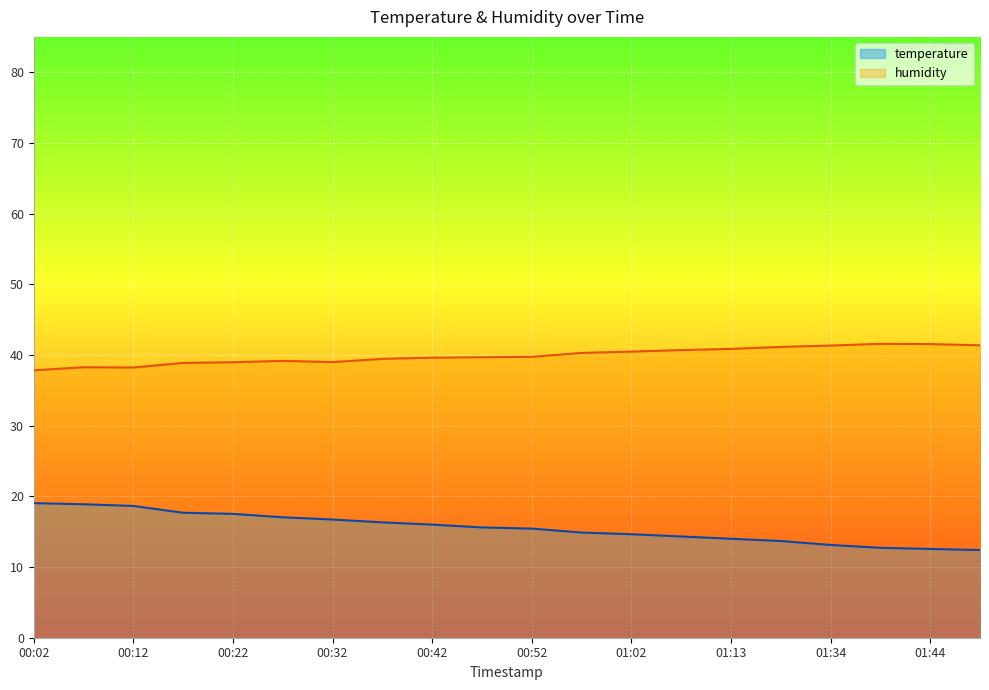

What is the difference between the maximum and minimum values in the temperature series?

6.6